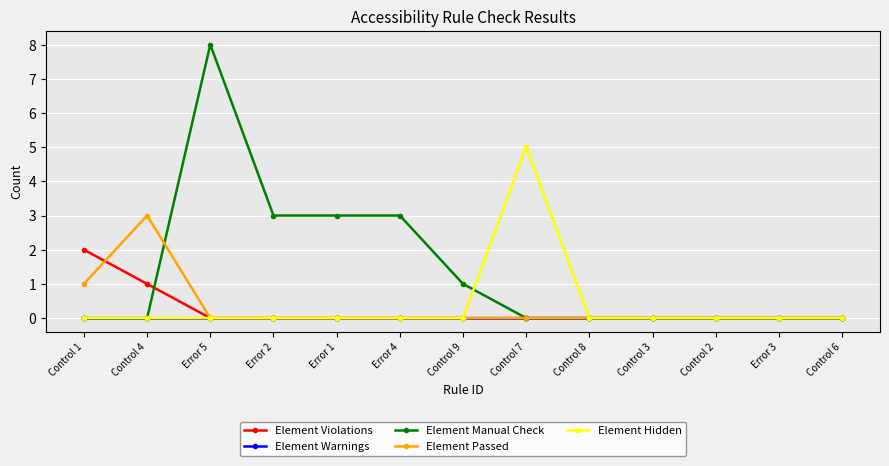

What is the maximum value shown in the chart?

8